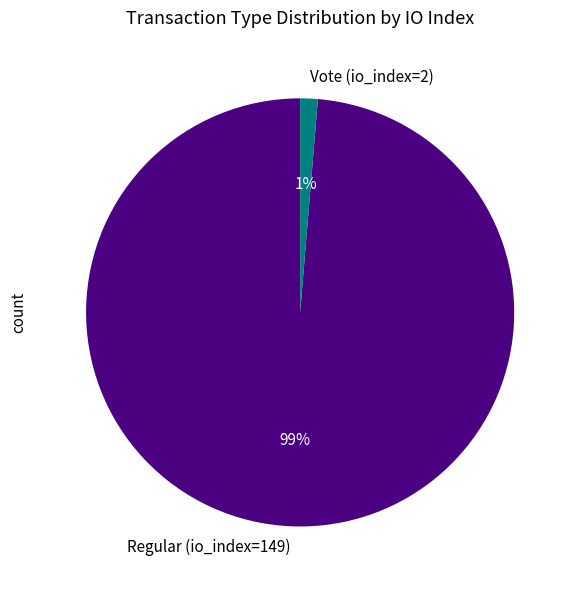

Count the number of slices in the pie.

2